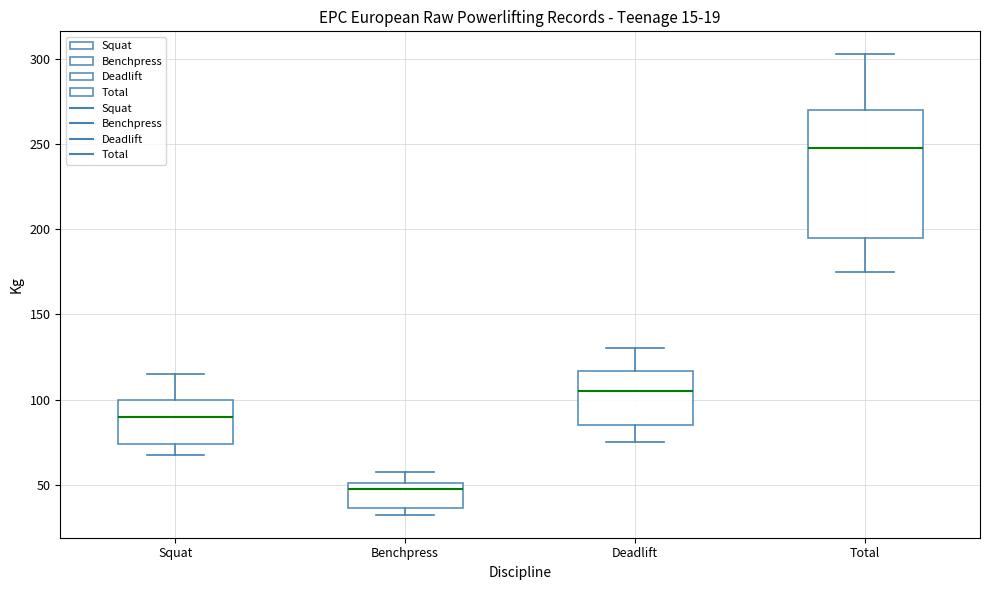

Which box's median line is the lowest?

Benchpress